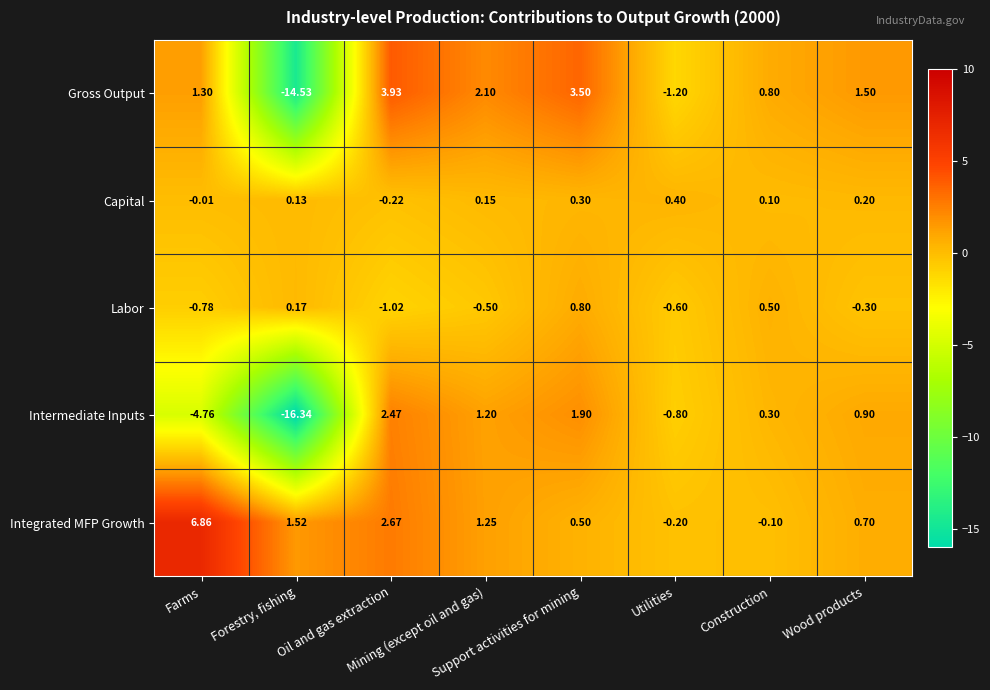

Which series has the widest spread of values?

Intermediate Inputs